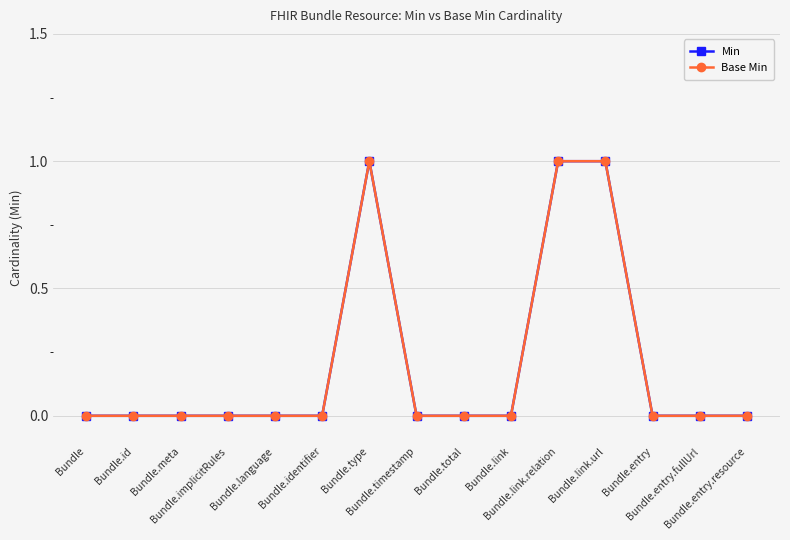

Which series has the widest spread of values?

Min